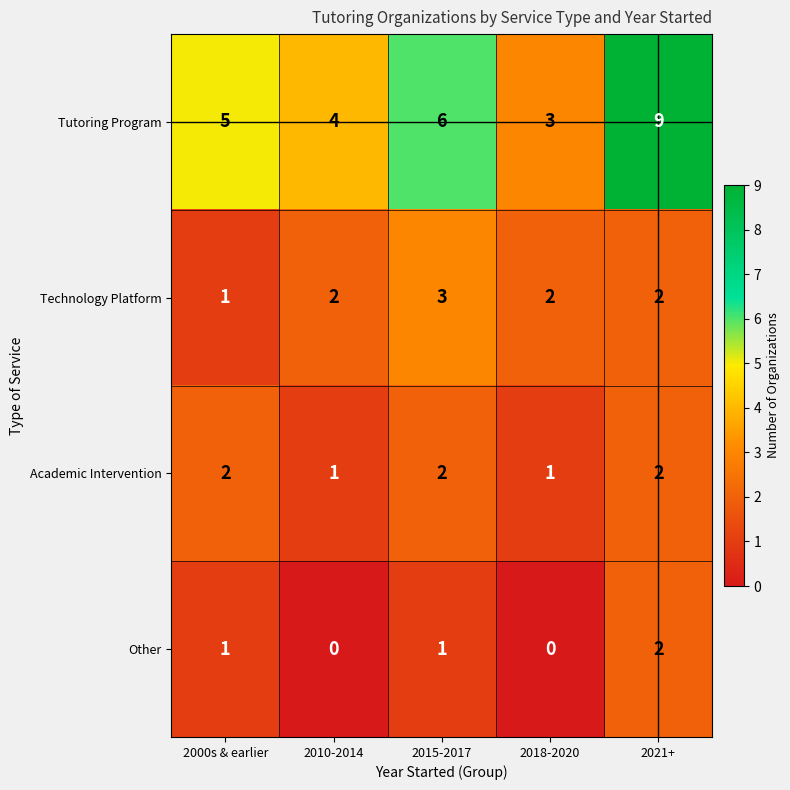

What is the difference between the highest and lowest values at 2018-2020?

3